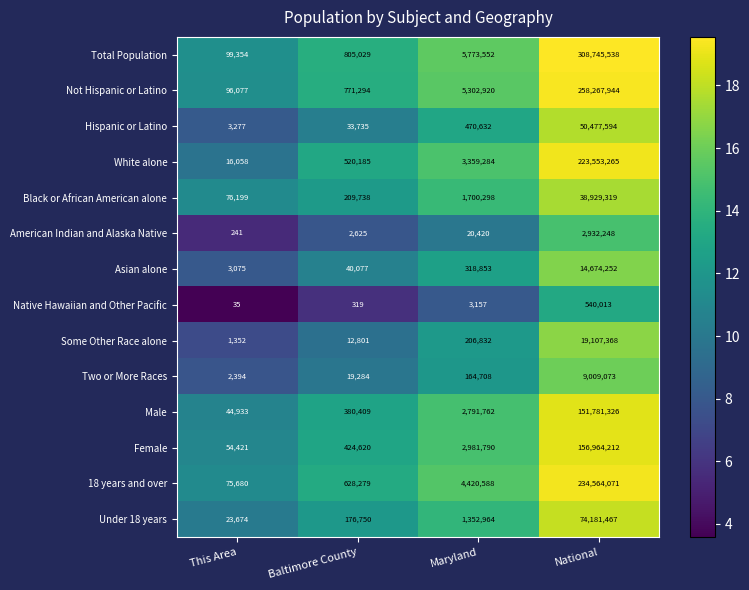

What is the sum of all Two or More Races values?

9195459